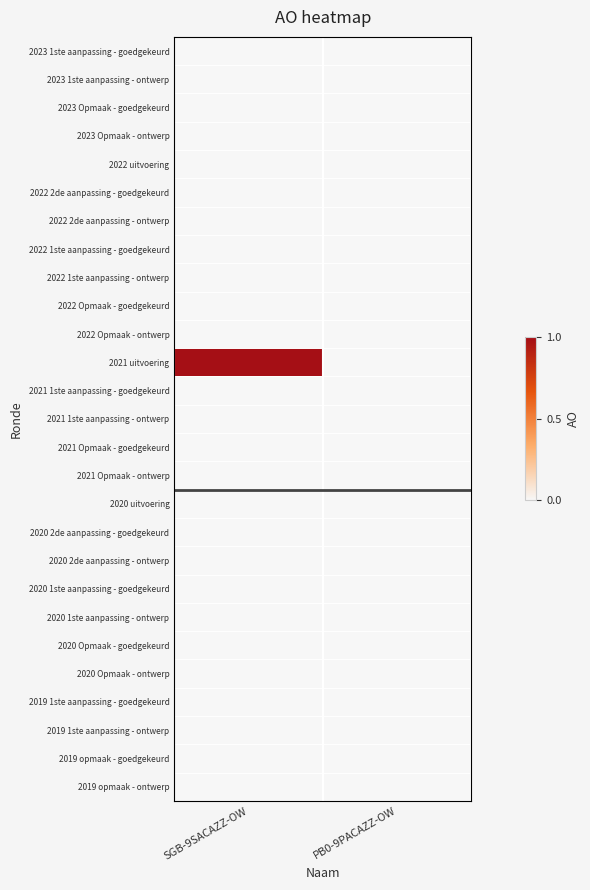

At how many categories does at least one series exceed 0?

1